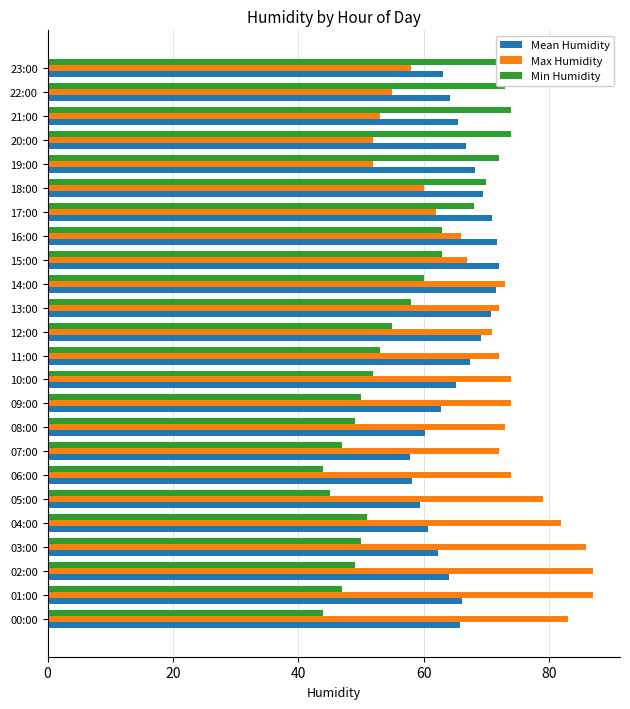

Reading left to right, extract all data points from this chart.

Mean Humidity: 65.8	66.2	64.1	62.3	60.7	59.4	58.1	57.9	60.3	62.8	65.1	67.4	69.2	70.8	71.5	72.1	71.8	70.9	69.5	68.2	66.8	65.5	64.2	63.1
Max Humidity: 83.0	87.0	87.0	86.0	82.0	79.0	74.0	72.0	73.0	74.0	74.0	72.0	71.0	72.0	73.0	67.0	66.0	62.0	60.0	52.0	52.0	53.0	55.0	58.0
Min Humidity: 44.0	47.0	49.0	50.0	51.0	45.0	44.0	47.0	49.0	50.0	52.0	53.0	55.0	58.0	60.0	63.0	63.0	68.0	70.0	72.0	74.0	74.0	73.0	74.0